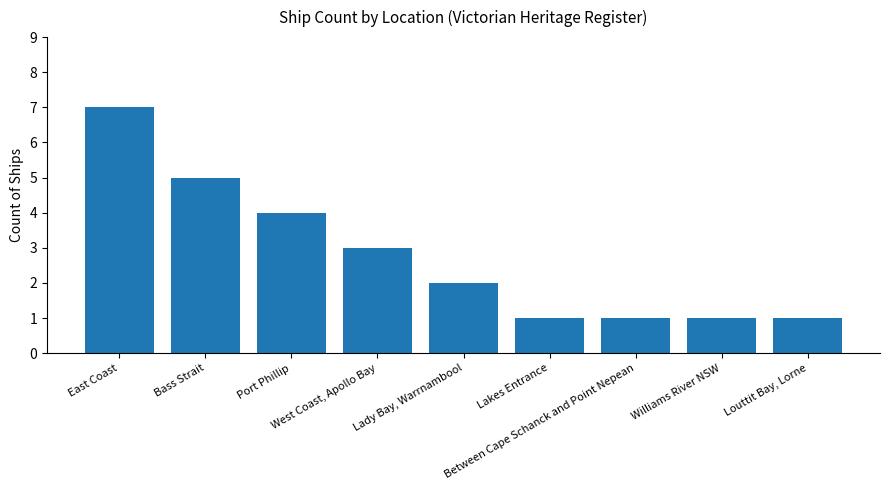

What is the value of the 3rd bar from the left?

4